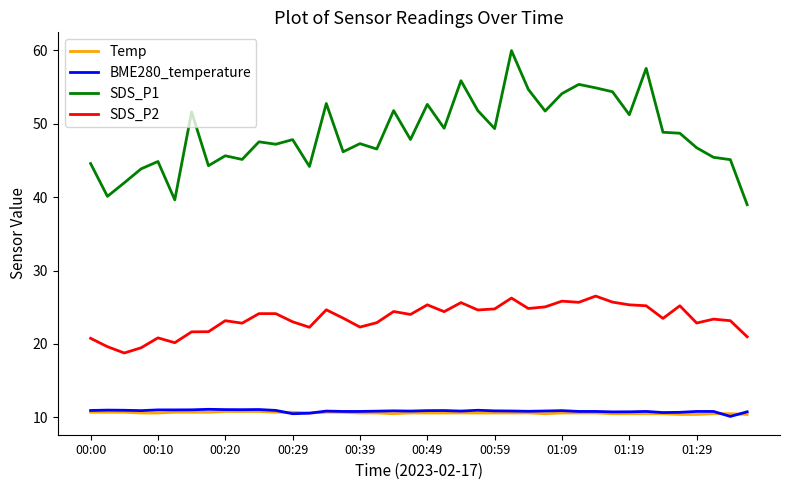

What is the average value of the SDS_P1 series?

48.7